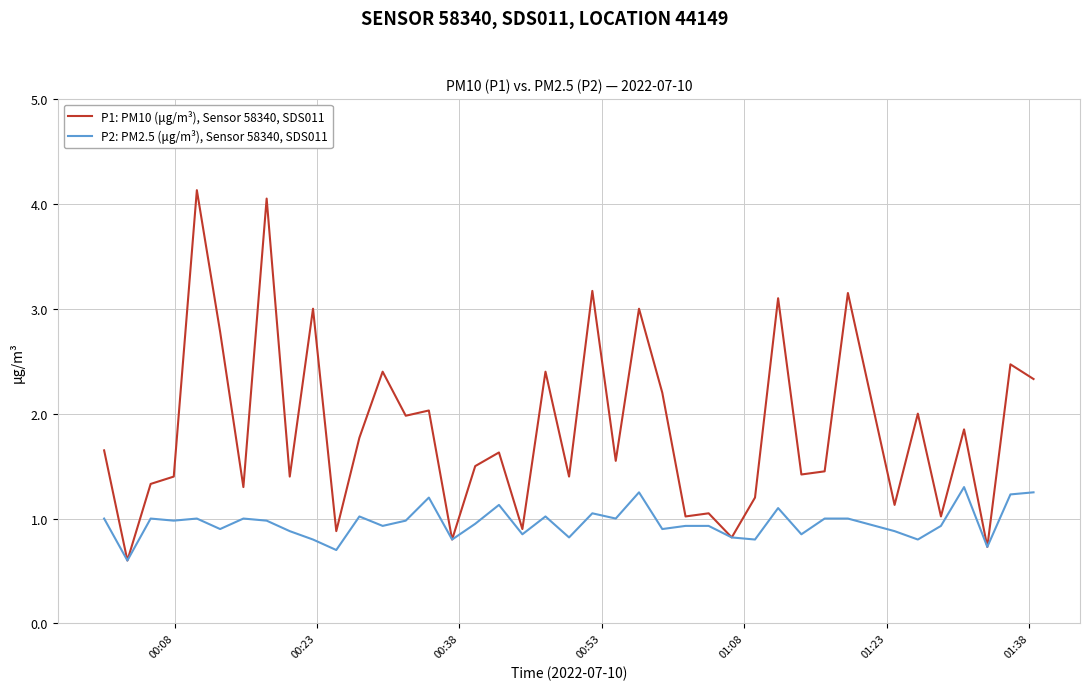

List the series in order of their peak value, highest first.

P1: PM10 (μg/m³), Sensor 58340, SDS011, P2: PM2.5 (μg/m³), Sensor 58340, SDS011